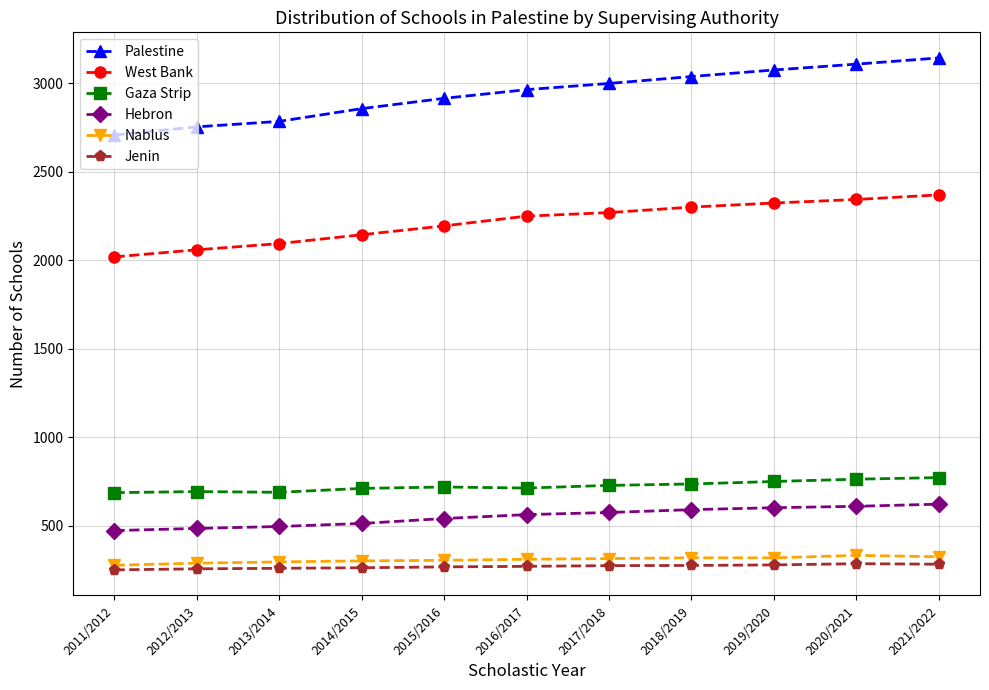

Which series has the largest total across all categories?

Palestine